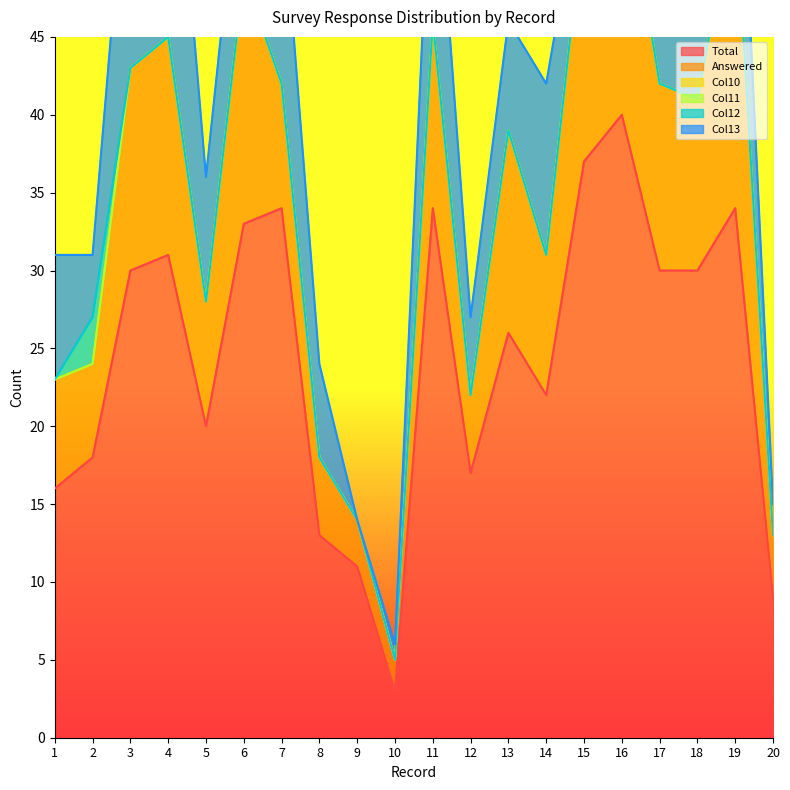

What is the spread (max minus min) of values at 2?

18